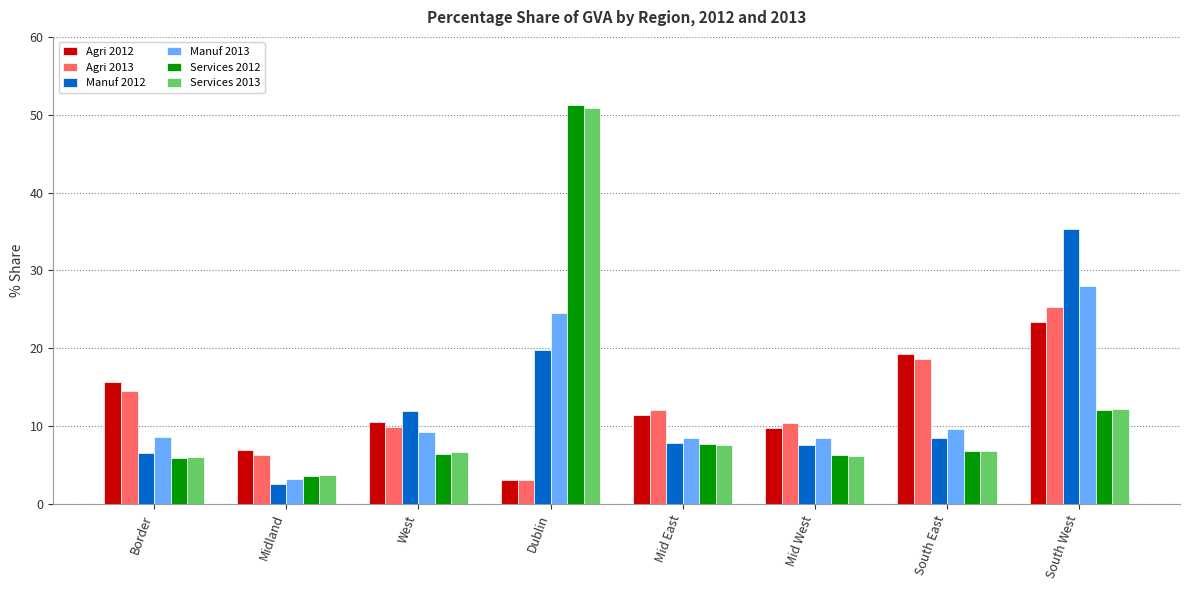

How many groups of bars are there?

8